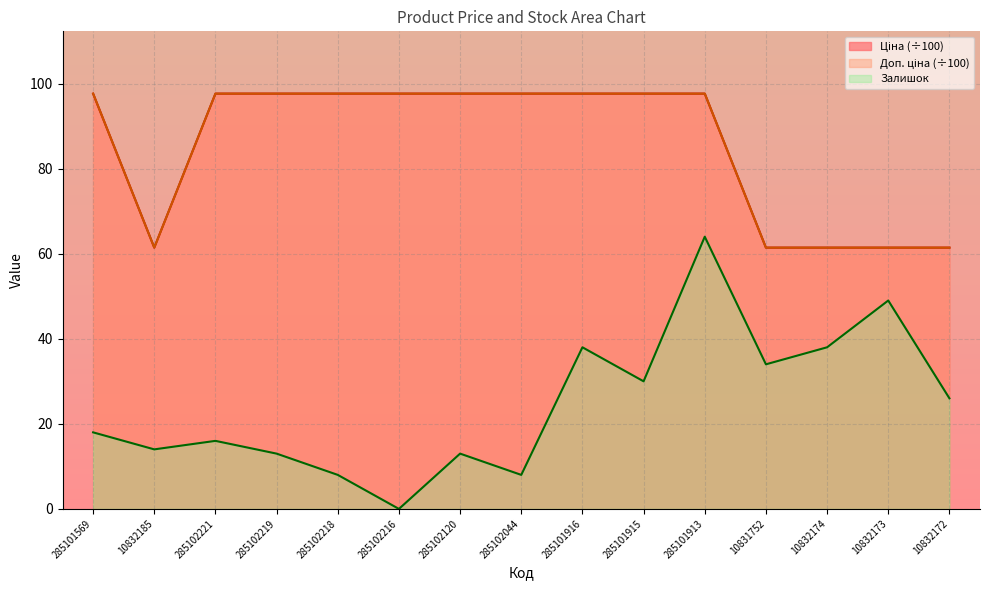

Which series has the widest spread of values?

Залишок